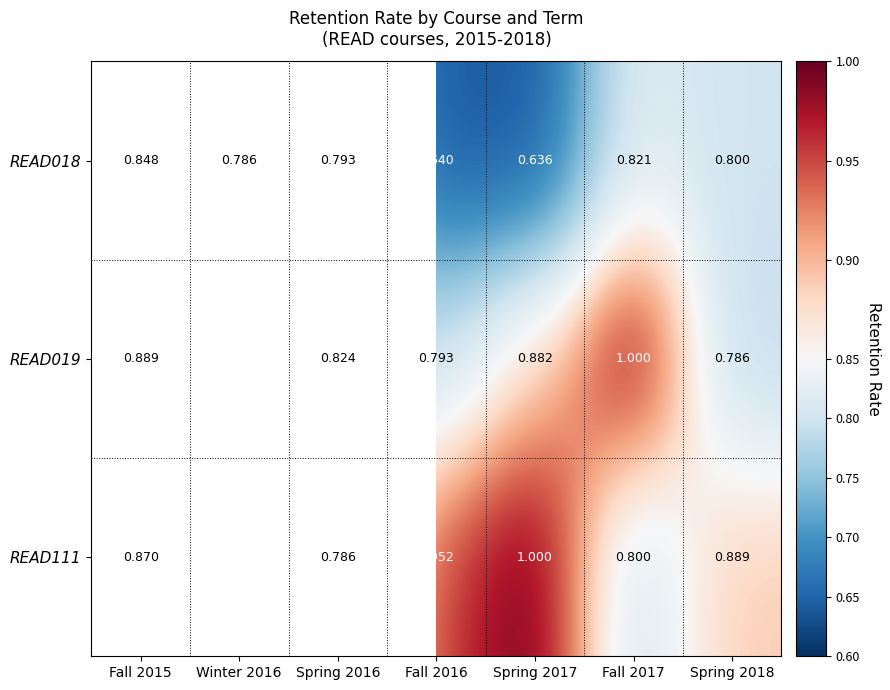

What is the spread (max minus min) of values at Fall 2016?

0.3